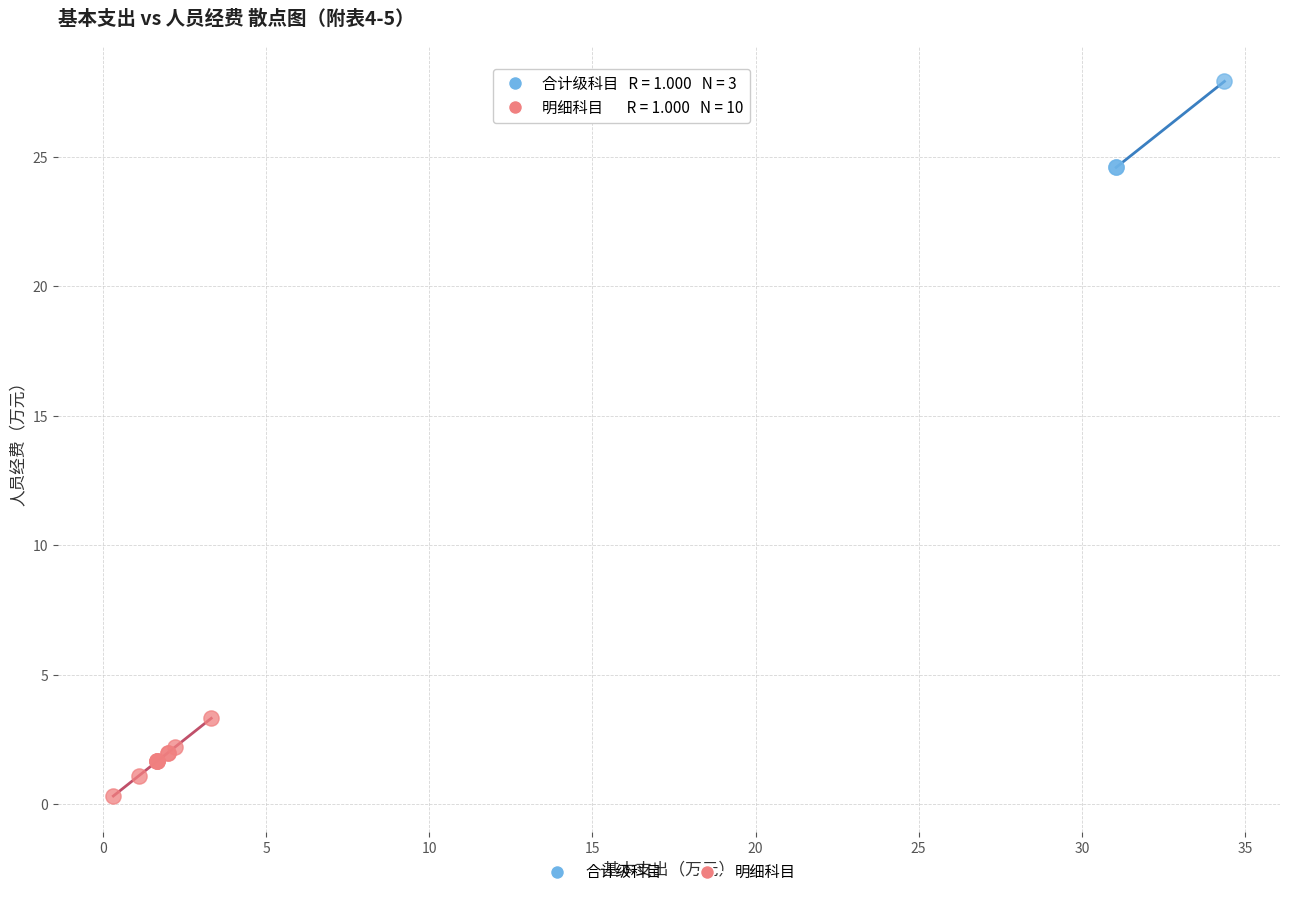

Which series reaches the maximum Y coordinate?

合计级科目